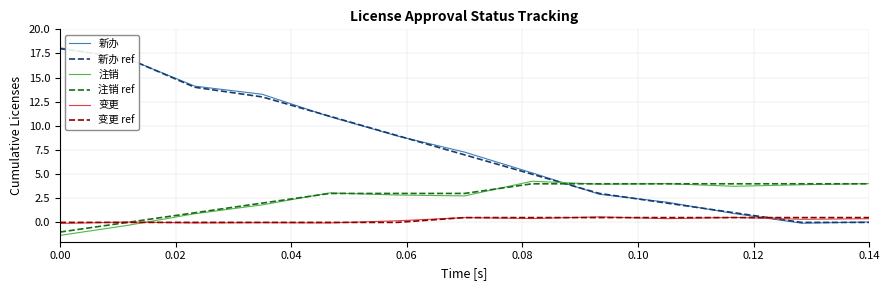

What is the maximum value for 新办?

18.1